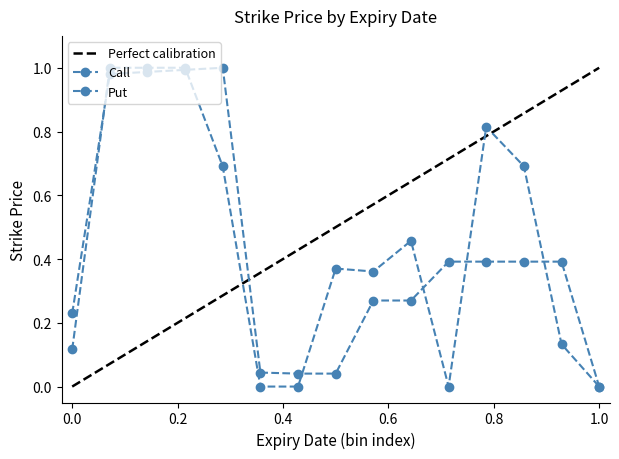

What is the sum of all values?

6.4